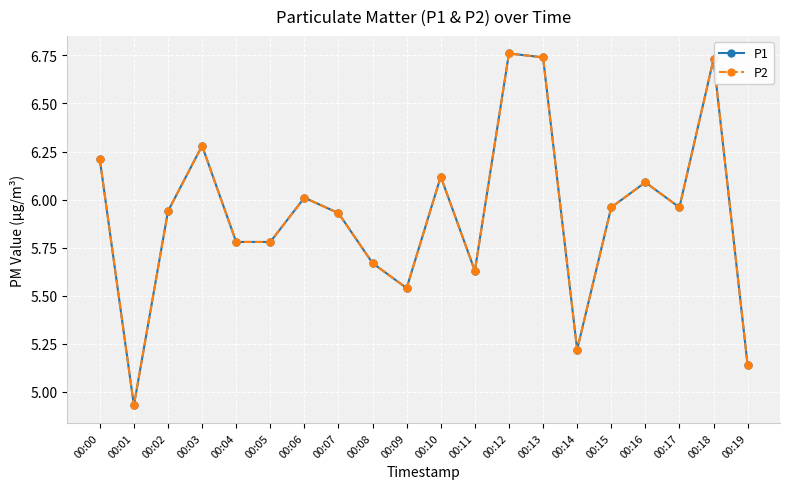

Where does the P2 series first go above 5?

00:00